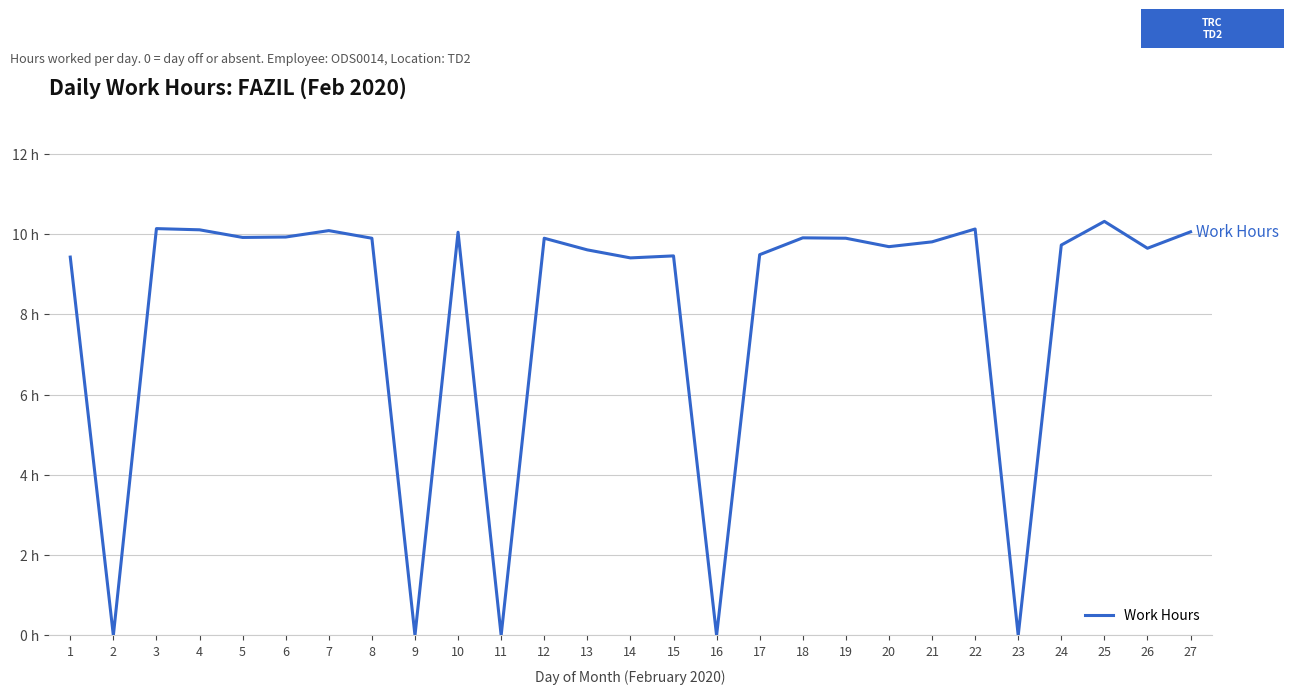

Is this an area chart (filled region under the line)?

No